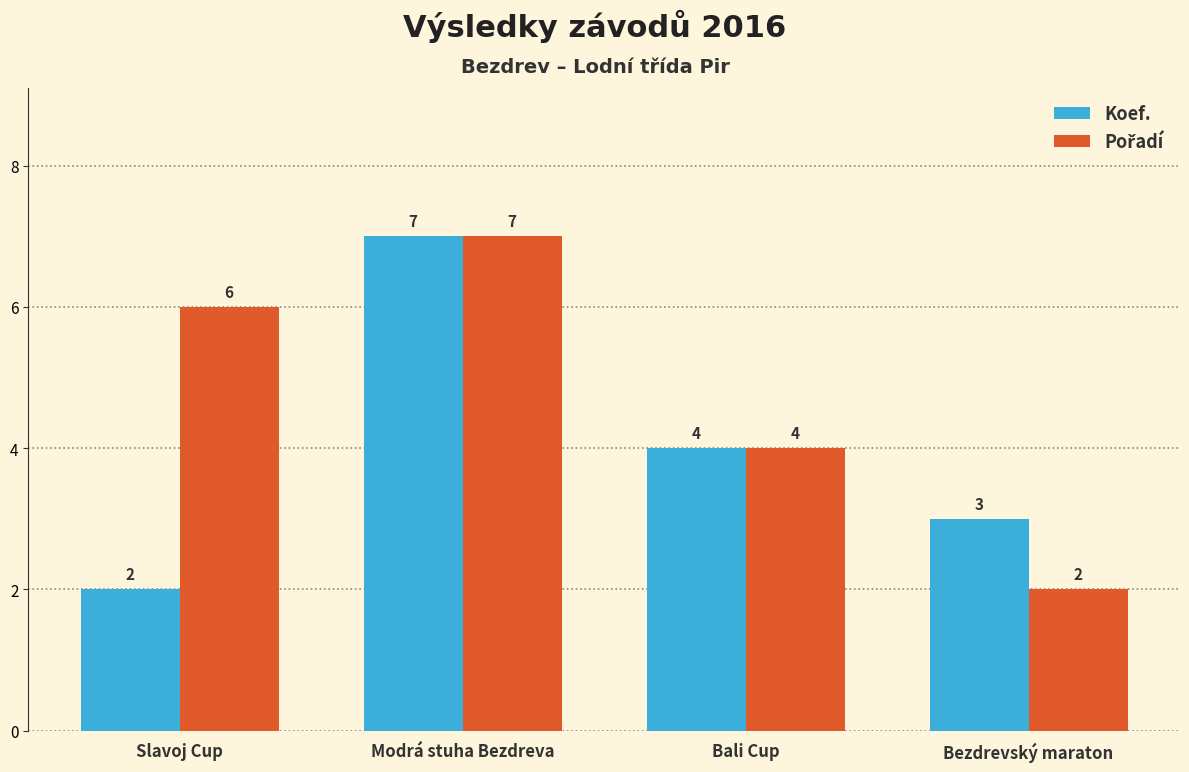

What is the sum of the Koef. values at Modrá stuha Bezdreva and Bezdrevský maraton?

10